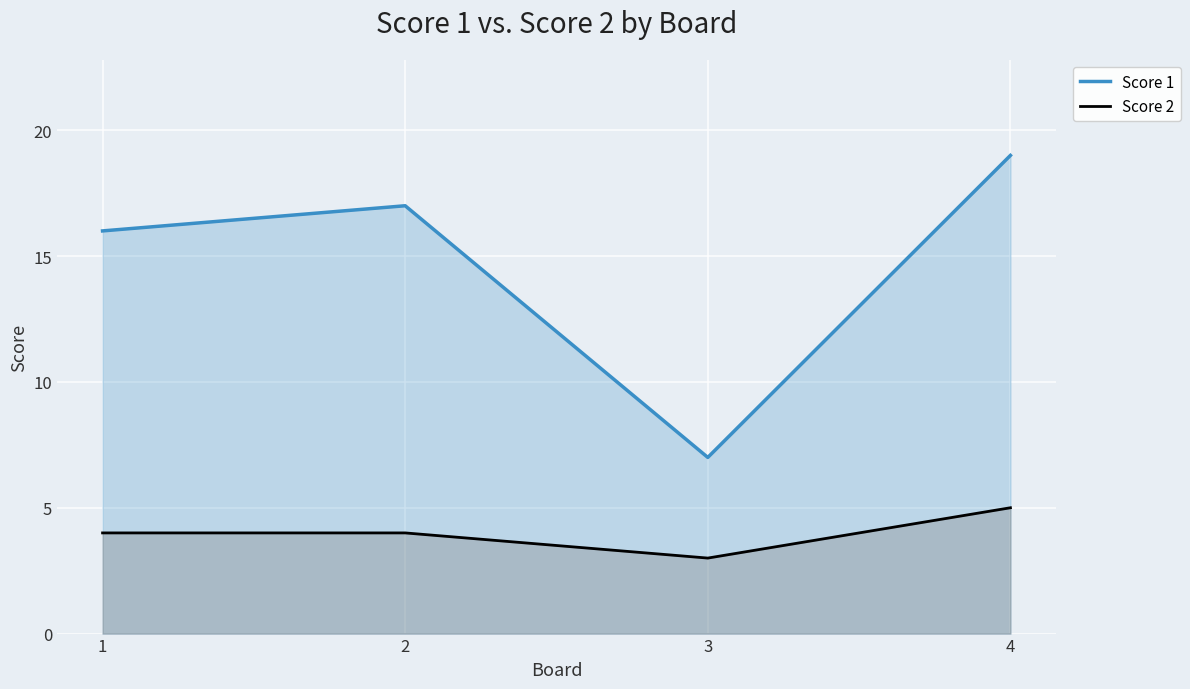

Which series has the largest total across all categories?

Score 1